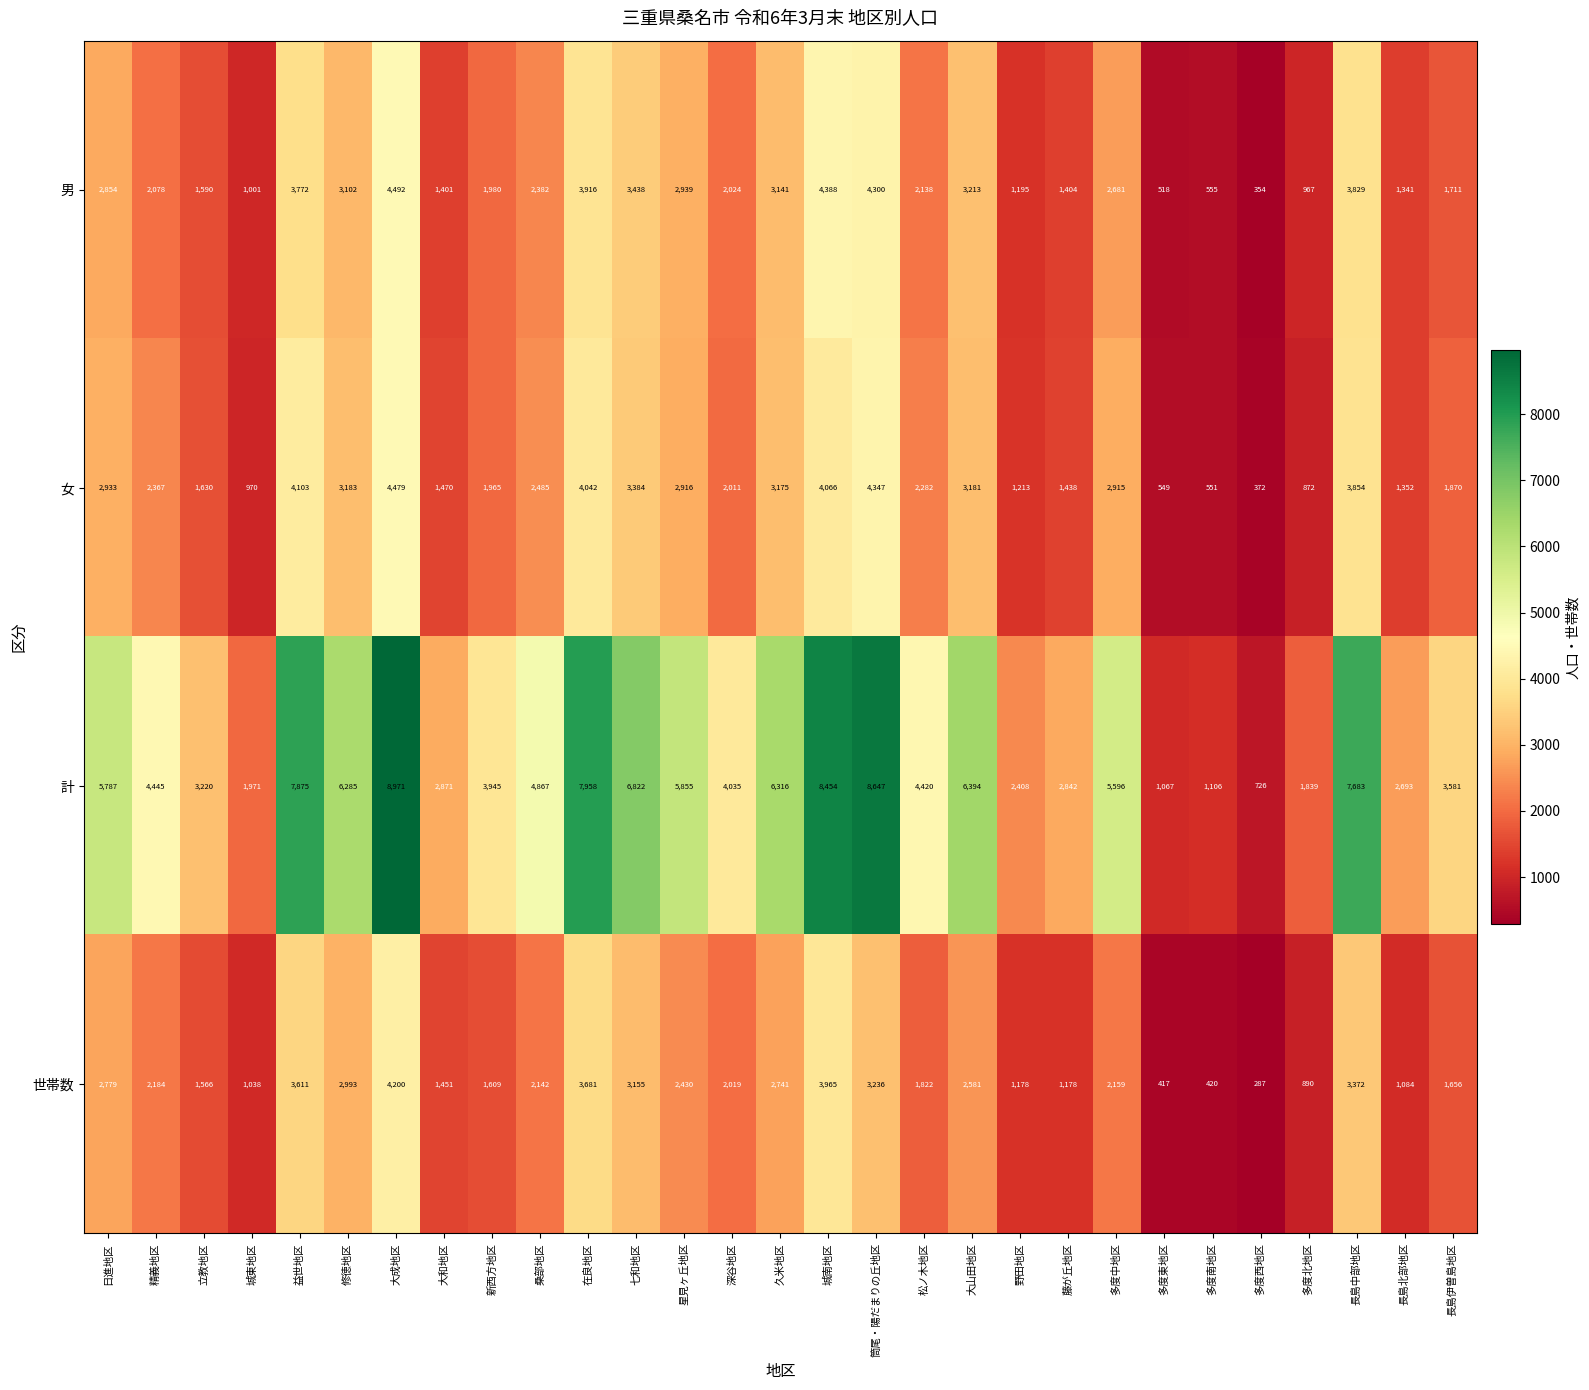

True or false: 世帯数 has a value of 1373 at 城南地区.

False